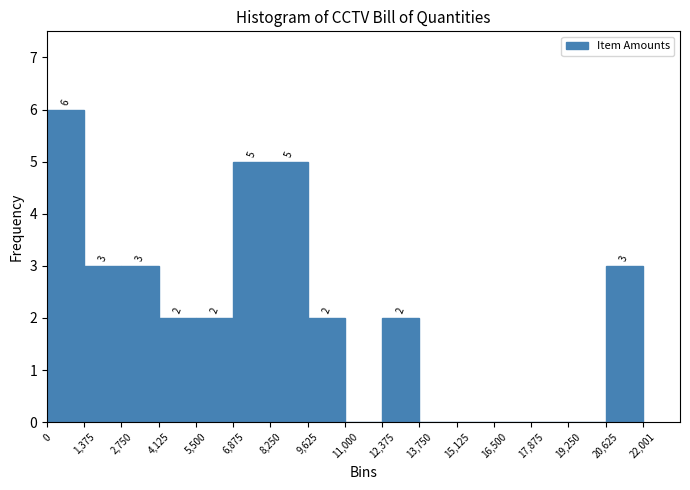

Which range on the x-axis has the tallest bar?

0 to 1,375